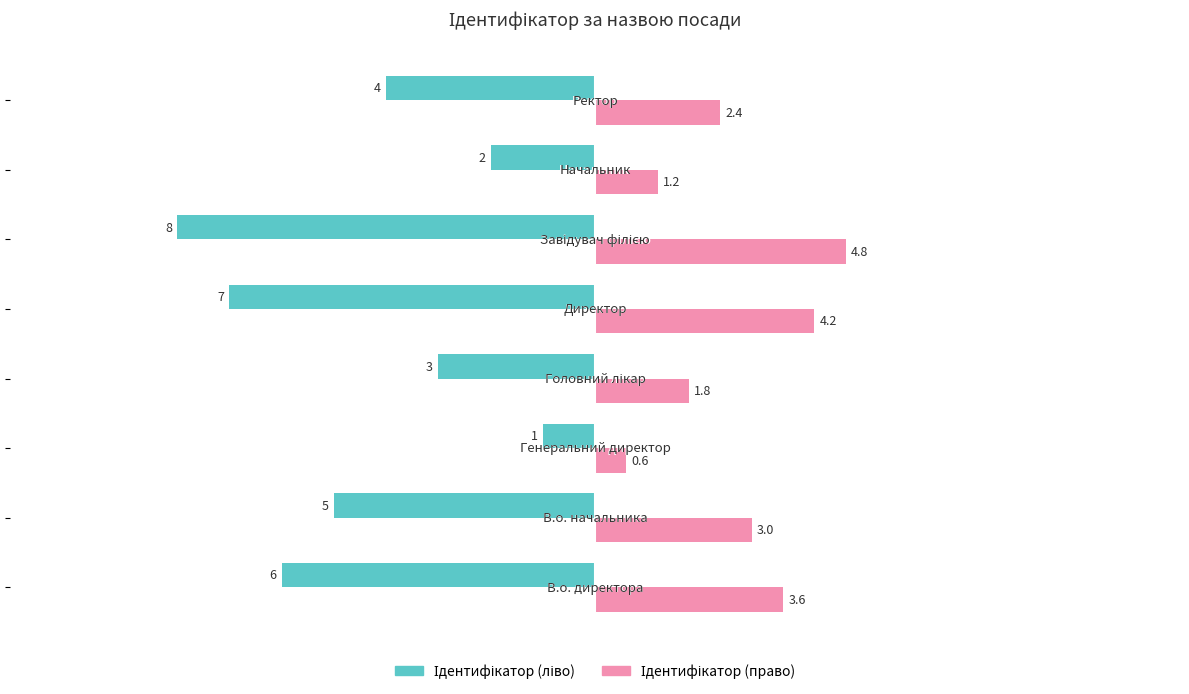

What is the greatest value displayed?

4.8